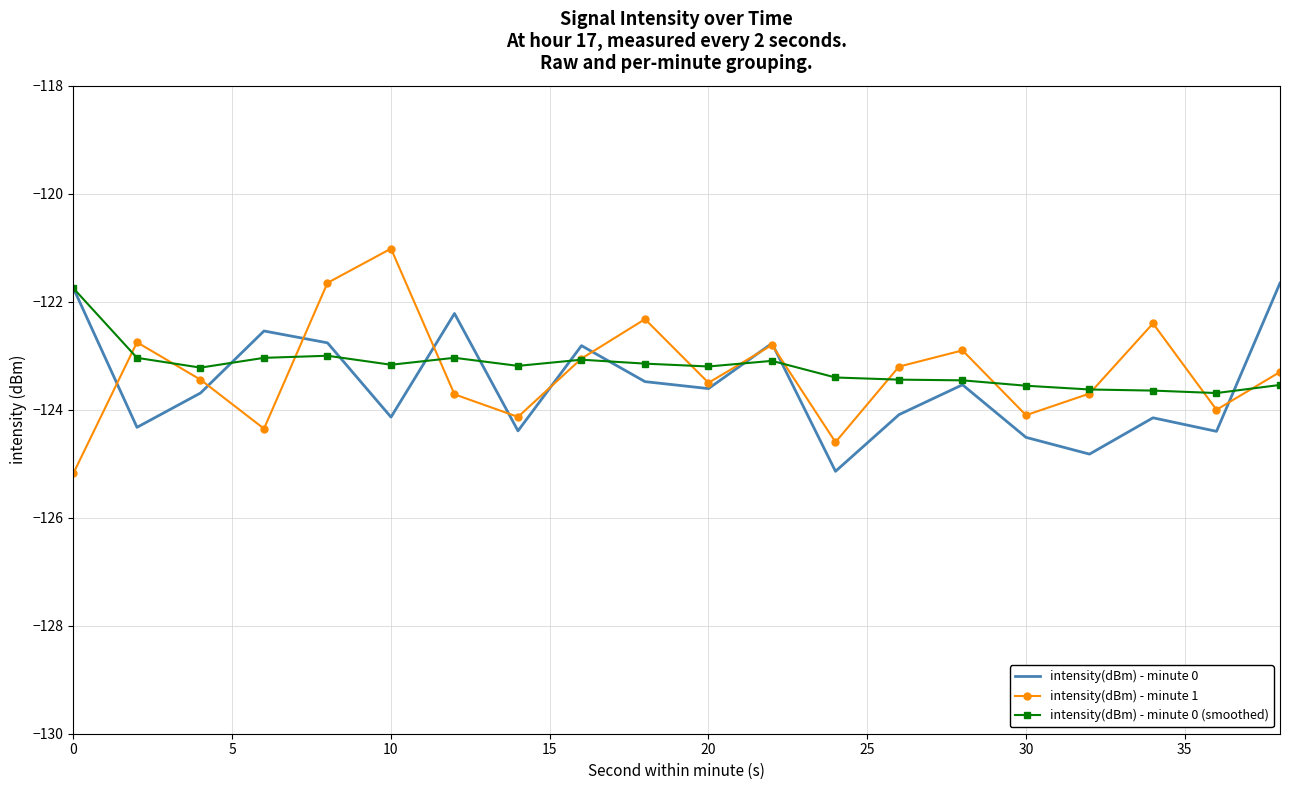

What is the minimum value shown in the chart?

-125.2